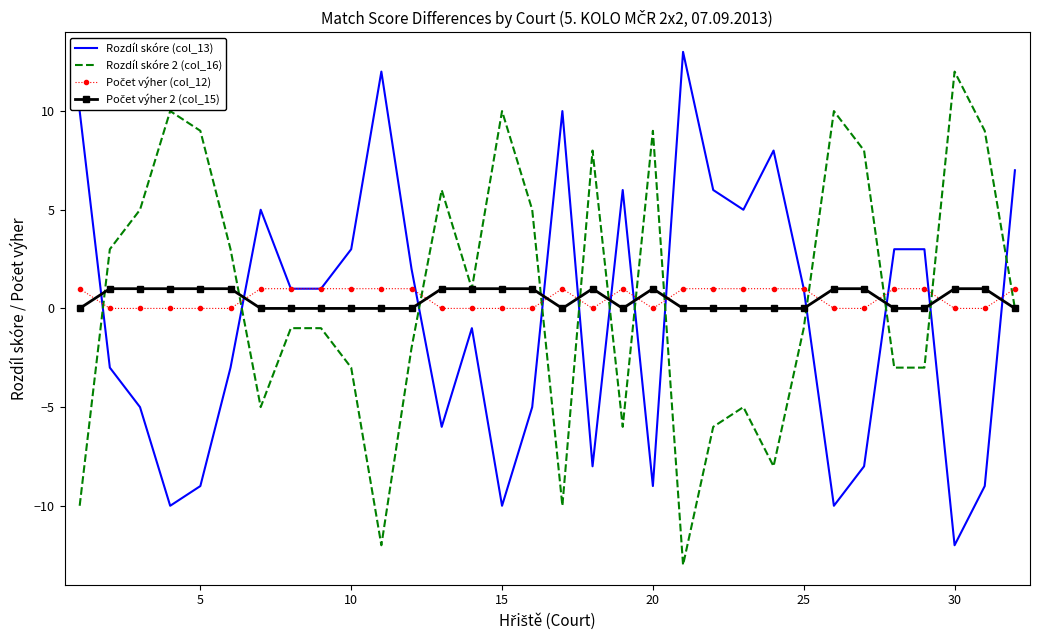

What is the minimum value for Rozdíl skóre (col_13)?

-12